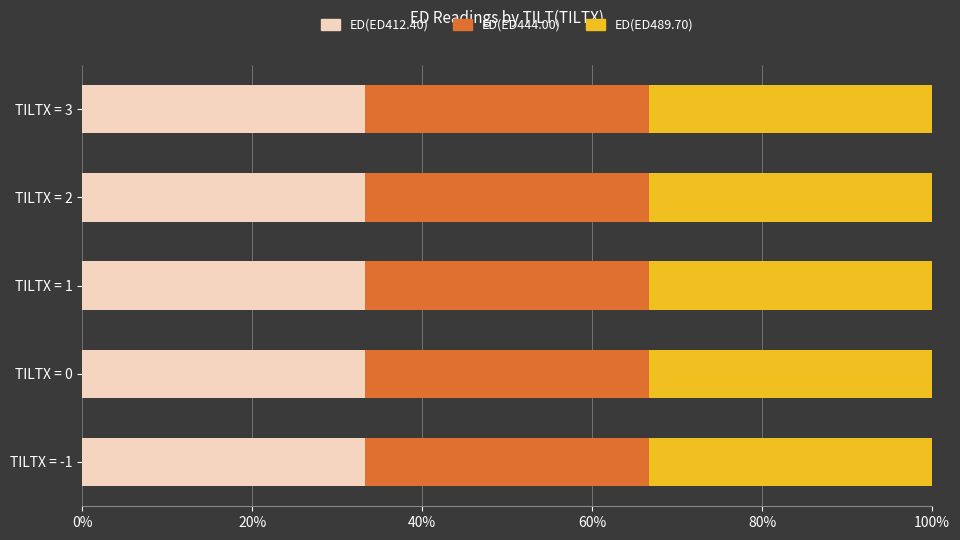

Is it true that ED(ED412.40) equals 33.3 at TILTX = 0?

True